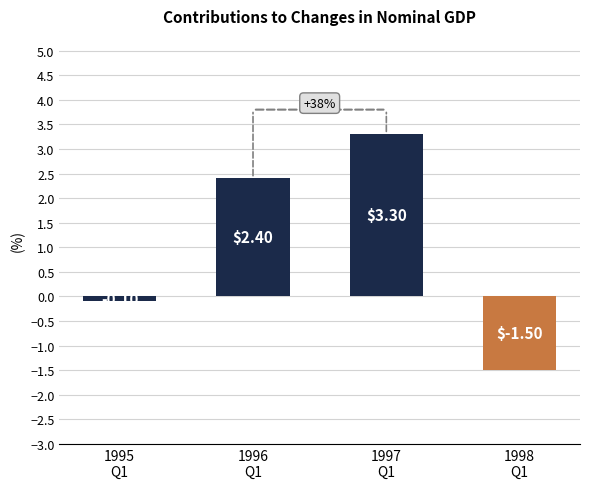

What position from the left is 1998
Q1?

4